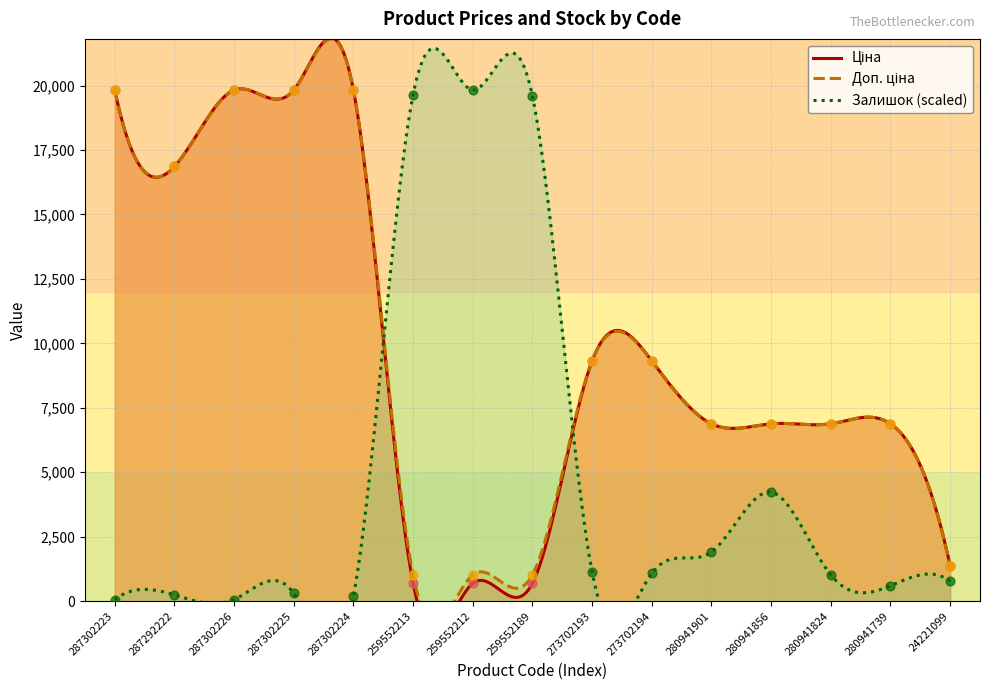

At how many categories does at least one series exceed 17597?

7